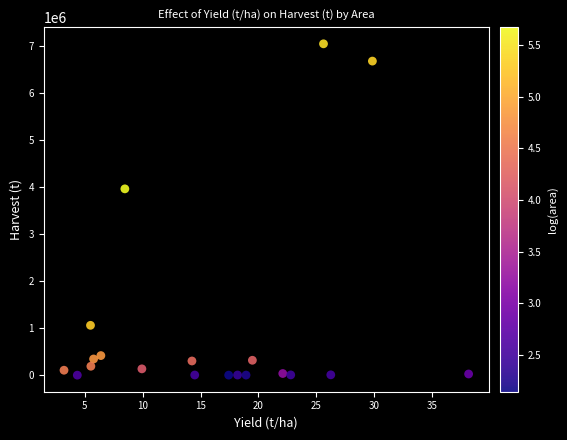

What Y value in the scatter plot is closest to 3528358?

3967377.2